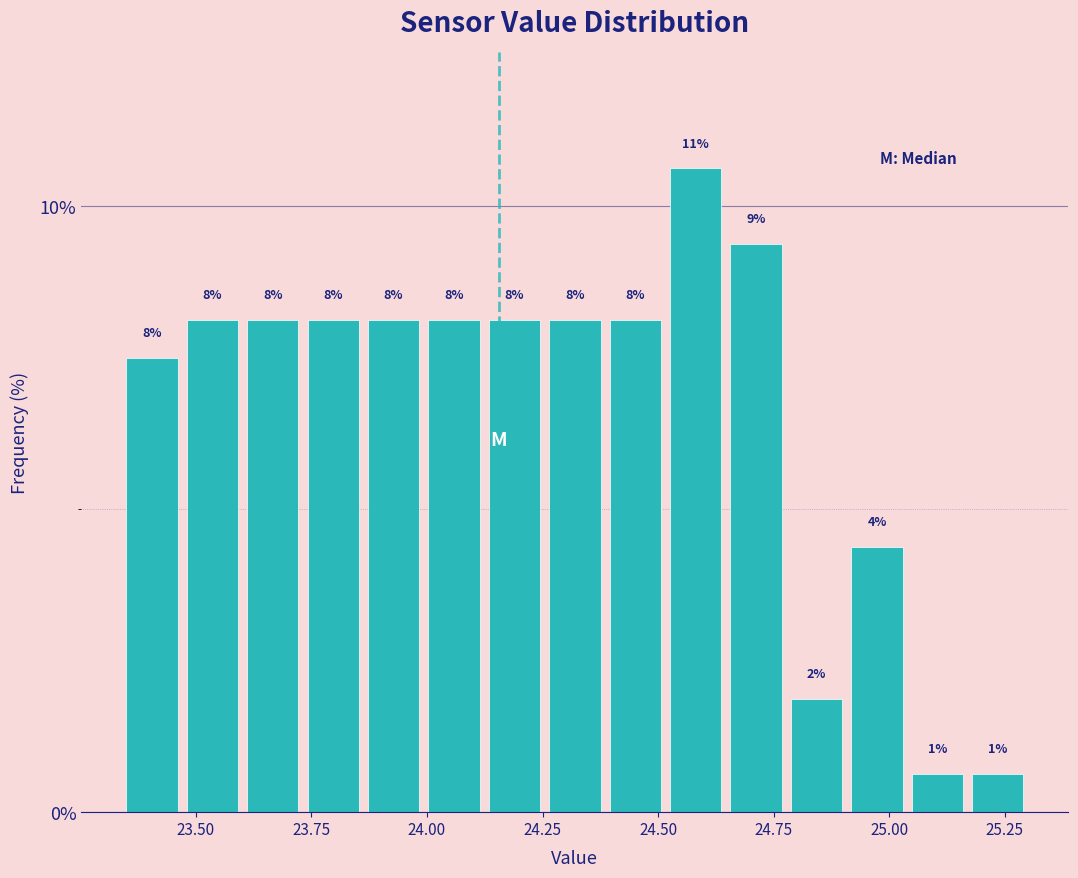

Read against the x-axis, roughly where is the centre of the tallest bar?

24.60